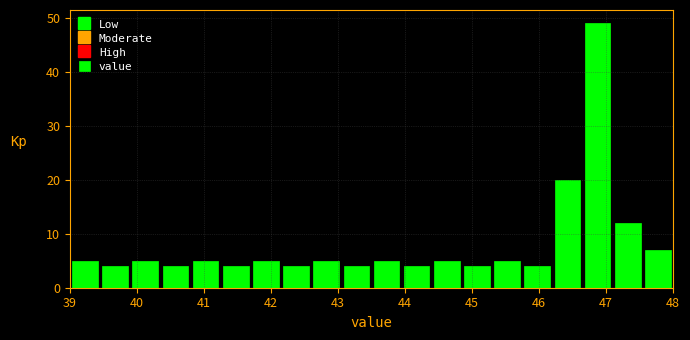

What is the height of the bar covering 39.45 to 39.90 on the x-axis? Neither the bar edges nor the heights are printed on the chart, so give them approximately, as read against the axes.

4